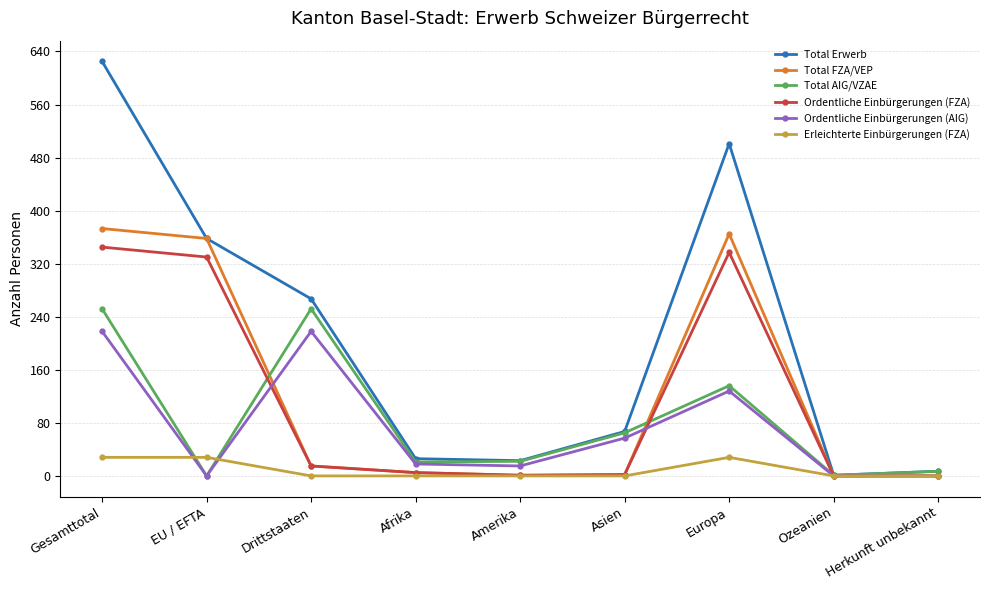

What is the maximum value for Total Erwerb?

625